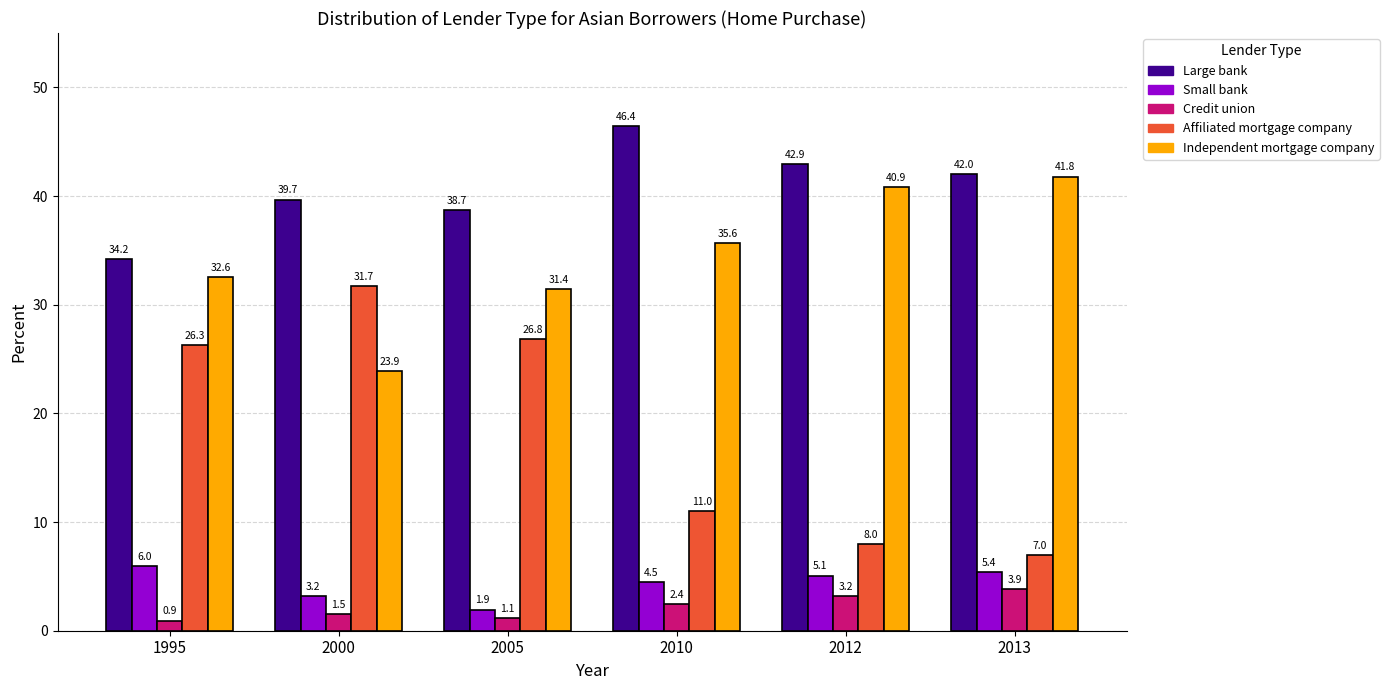

Which series changed the most between 2010 and 2012?

Independent mortgage company